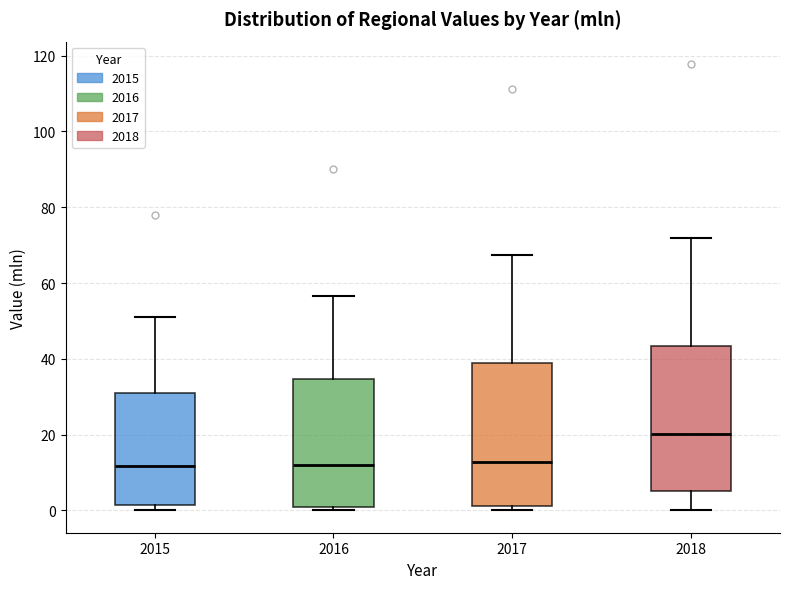

Where is the lower edge of the box at x = 2016 on the y-axis? The values are not printed on the chart, so give them approximately, as read against the axis.

0